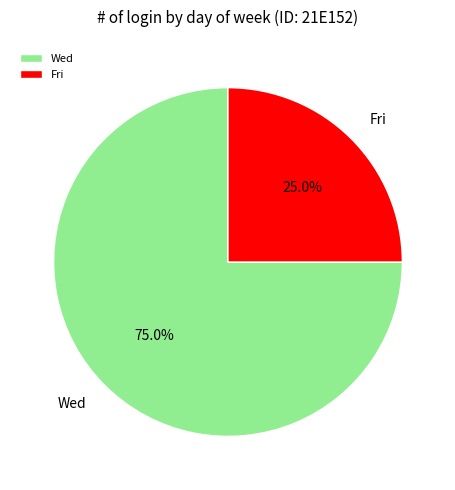

To the nearest percent, what is the difference between the largest and smallest slice percentages?

50%